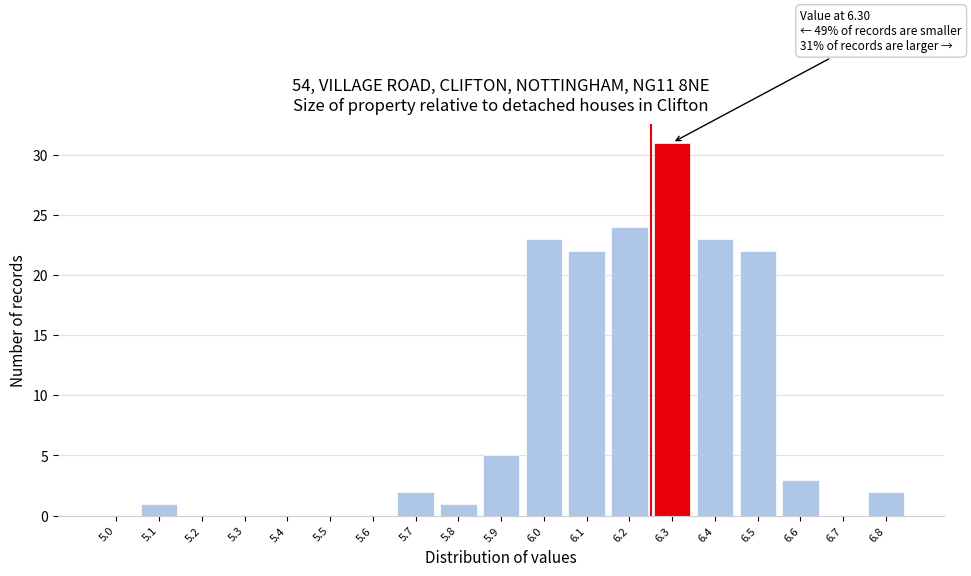

Reading left to right, what are all the values shown in this chart?

5.0=0	5.1=1	5.2=0	5.3=0	5.4=0	5.5=0	5.6=0	5.7=2	5.8=1	5.9=5	6.0=23	6.1=22	6.2=24	6.3=31	6.4=23	6.5=22	6.6=3	6.7=0	6.8=2